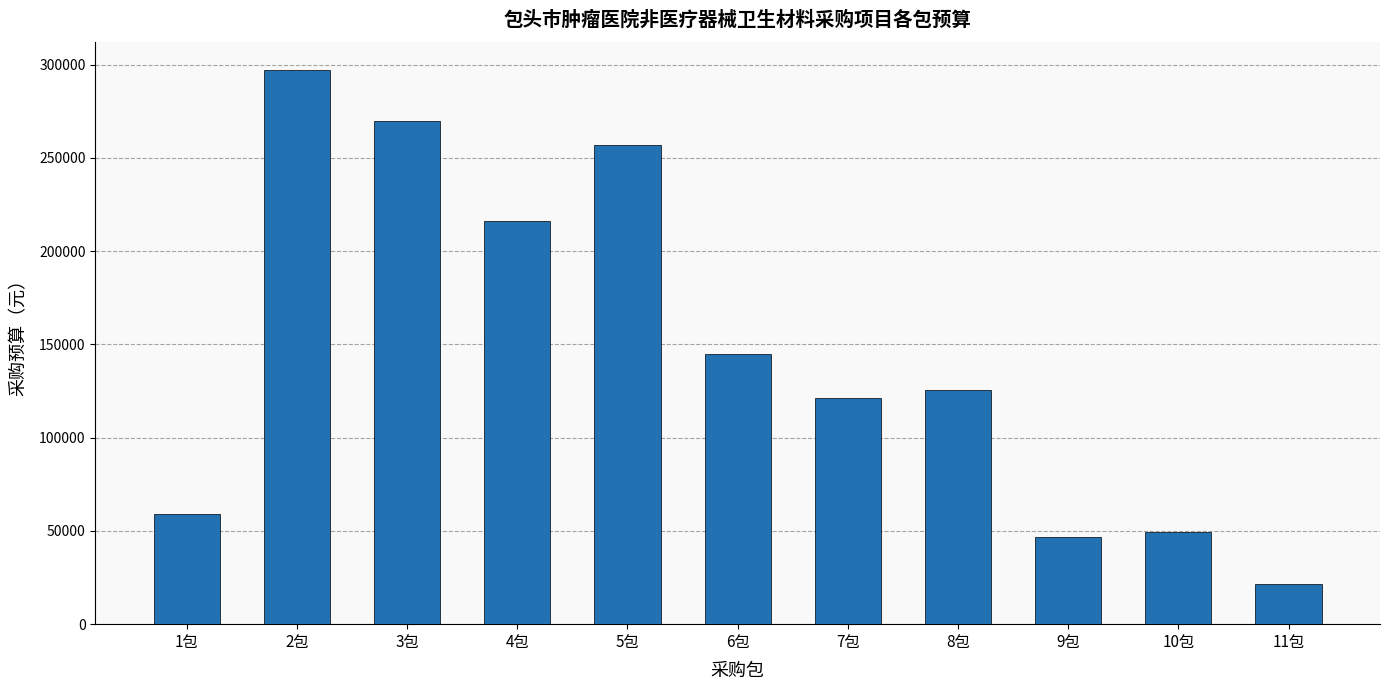

Where does the data first go above 125769?

2包